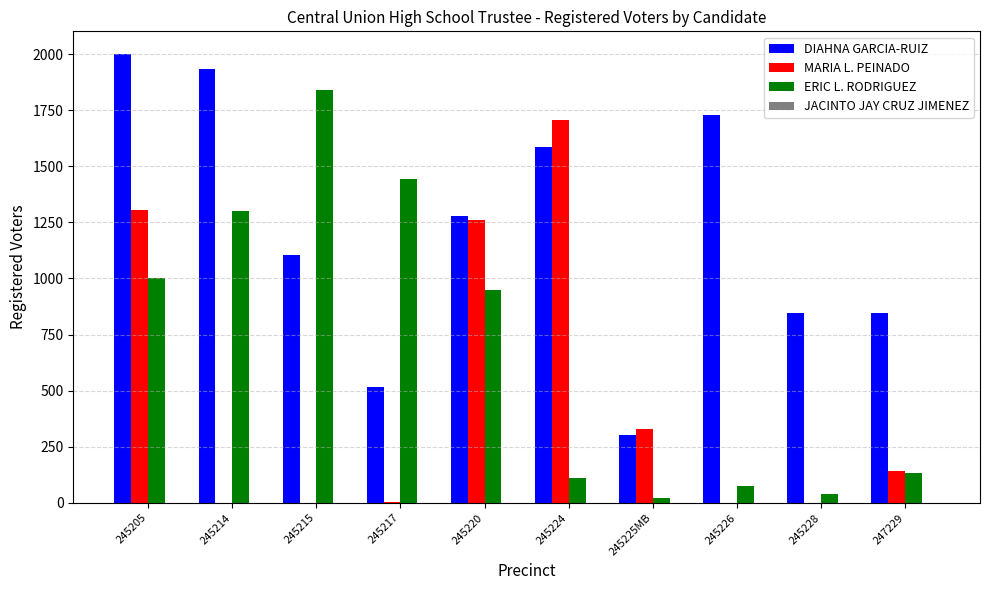

Is it true that ERIC L. RODRIGUEZ equals 1001 at 245205?

True